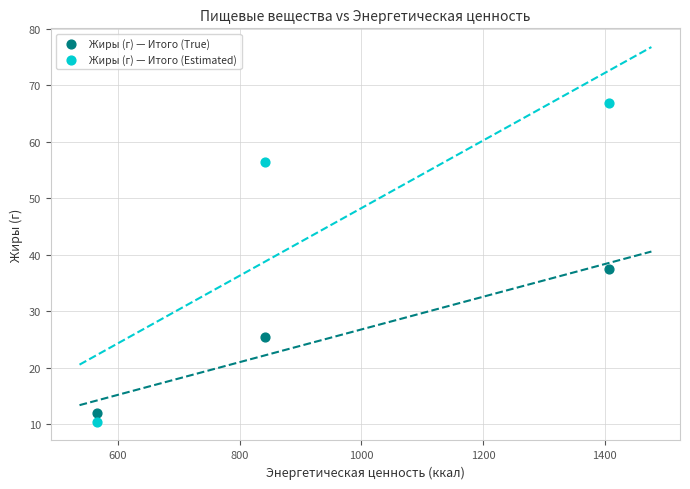

Which series contains the lowest Y value?

Жиры (г) — Итого (Estimated)